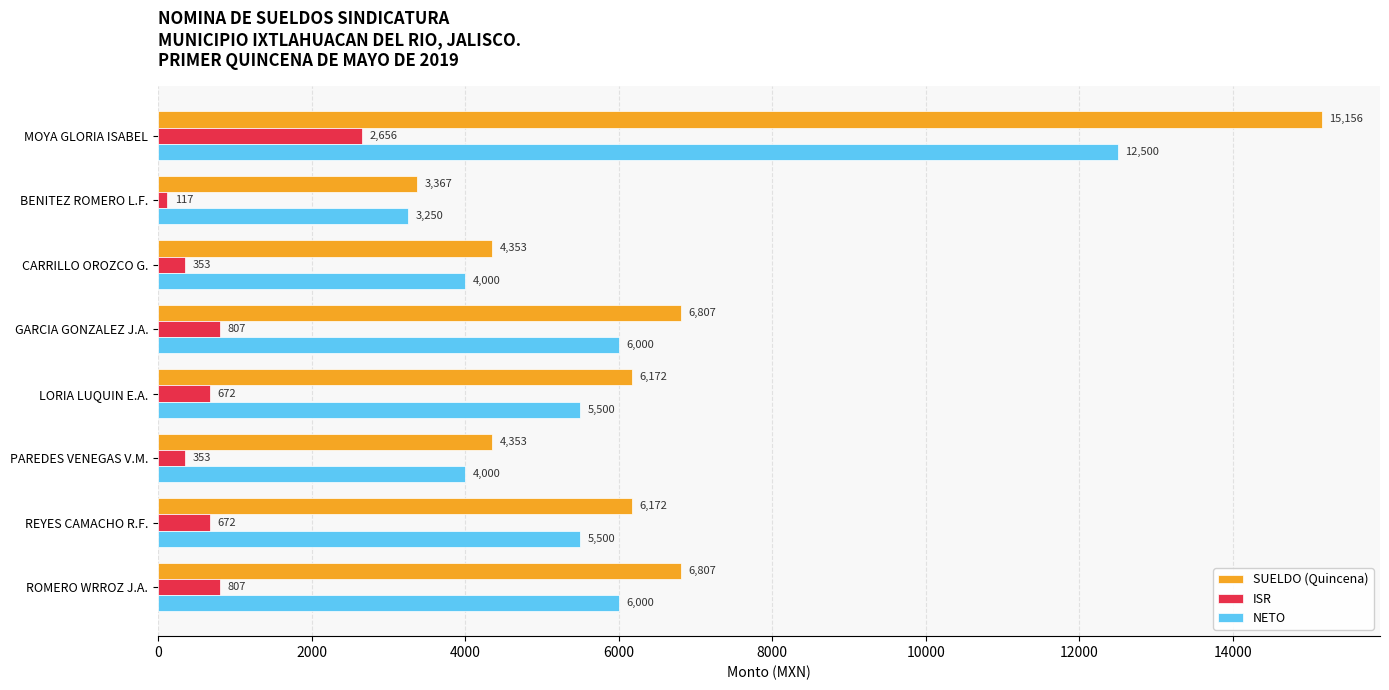

Which series has the largest total across all categories?

SUELDO (Quincena)